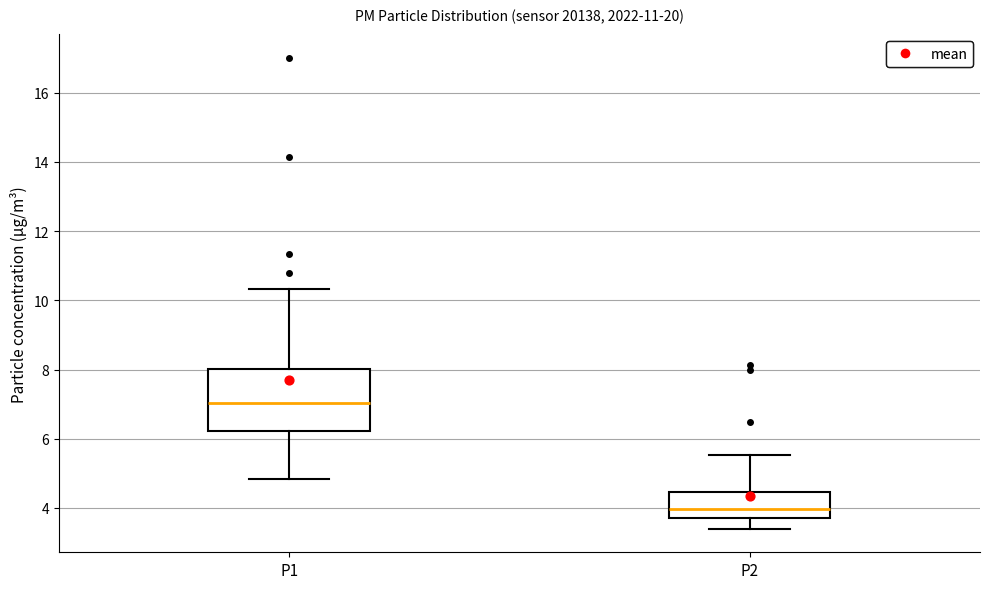

Comparing the boxes themselves (not the whiskers), which one is the tallest?

P1